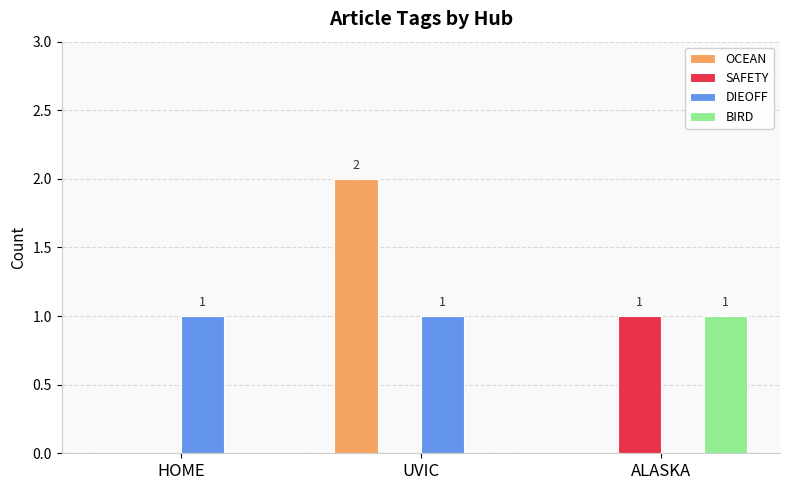

Is the value of SAFETY at UVIC greater than the value of BIRD at ALASKA?

No